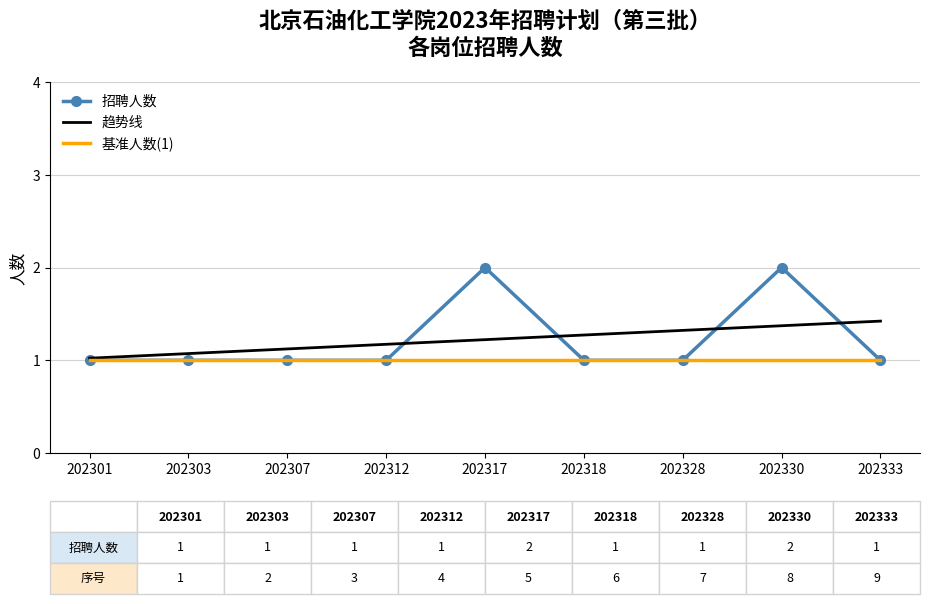

What is the lowest value of the 趋势线 series?

1.0